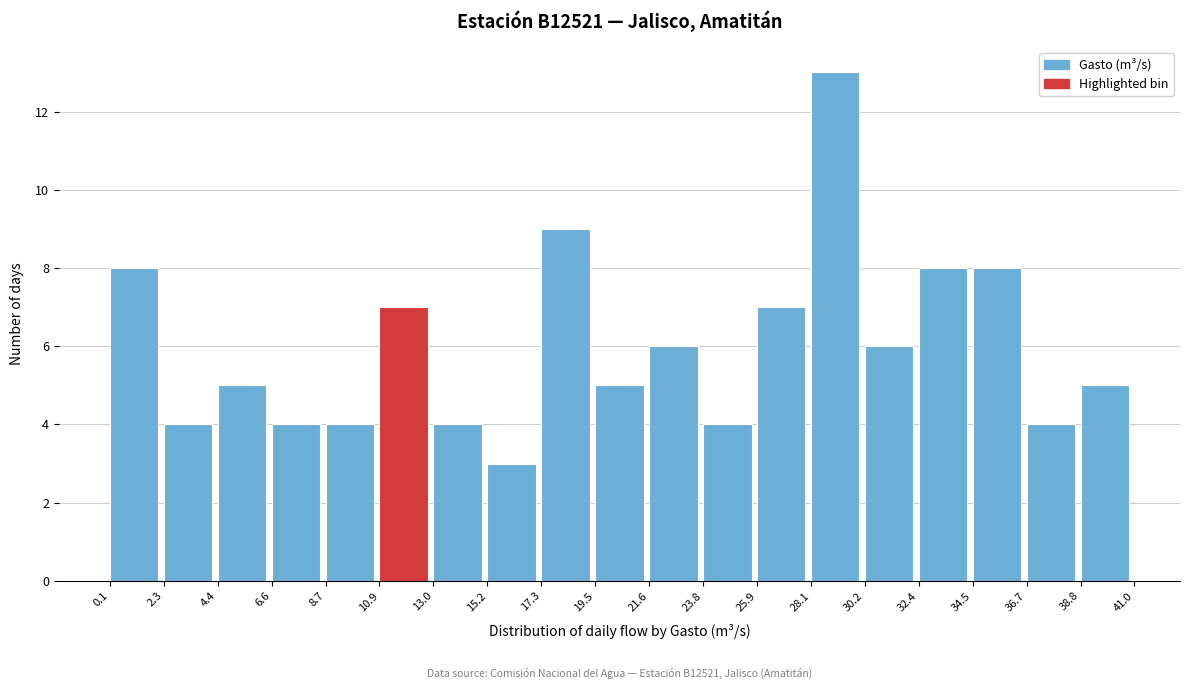

Over which range of the x-axis is the bar tallest?

28.1 to 30.2